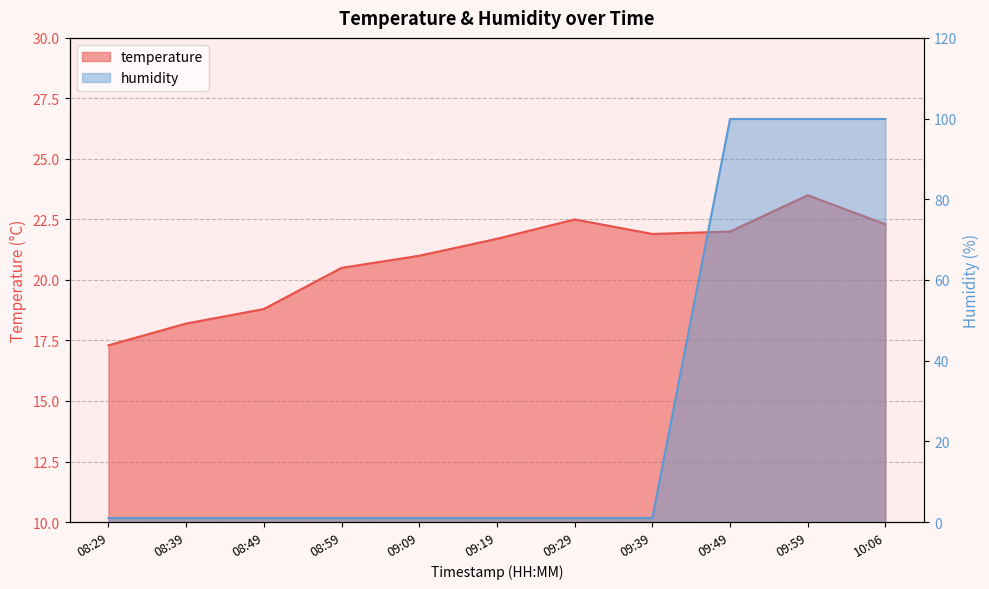

What value does the humidity series have at 09:09?

1.0